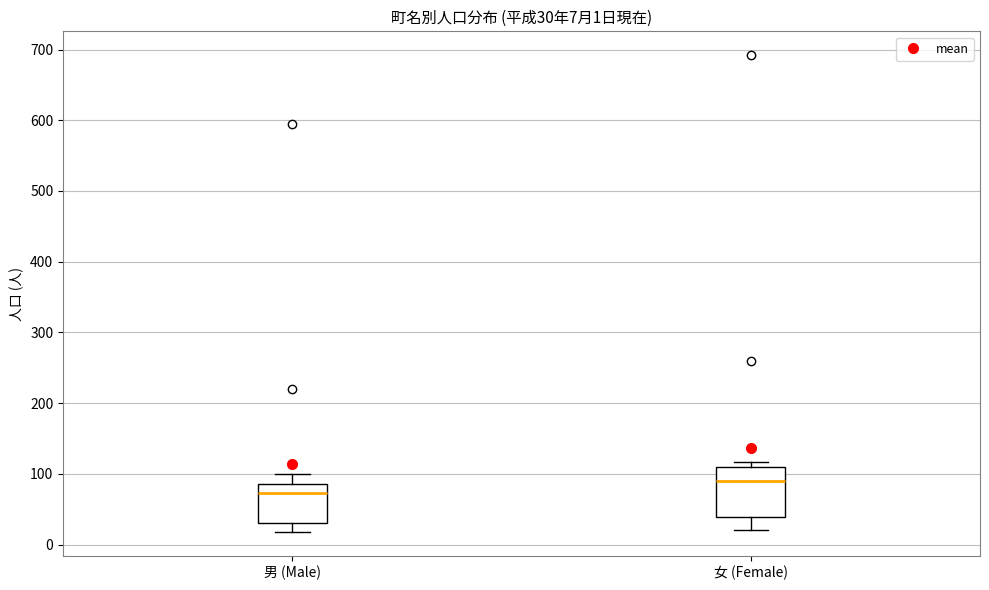

Which box's median line is the lowest?

男 (Male)